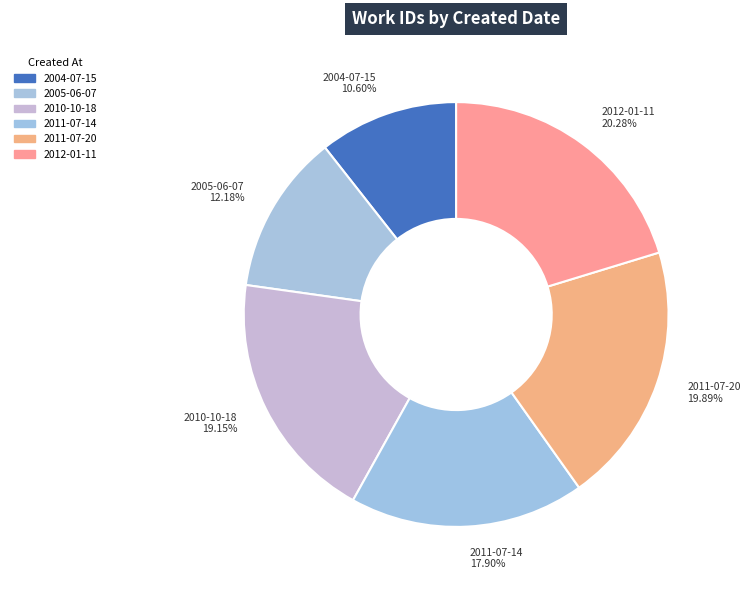

True or false: 2005-06-07 accounts for 19% of the total.

False